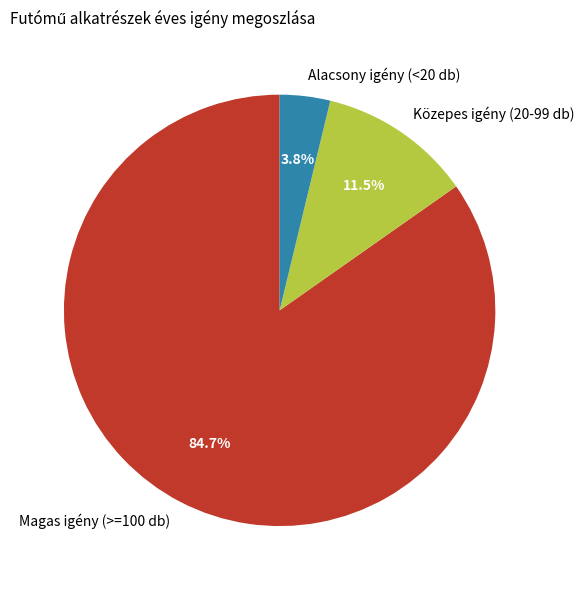

How much of the chart is everything except Alacsony igény (<20 db)?

96.2%